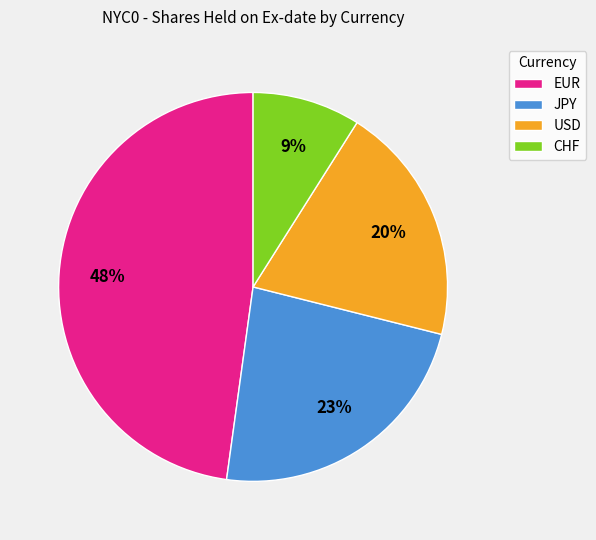

Is there a majority slice in this chart?

No